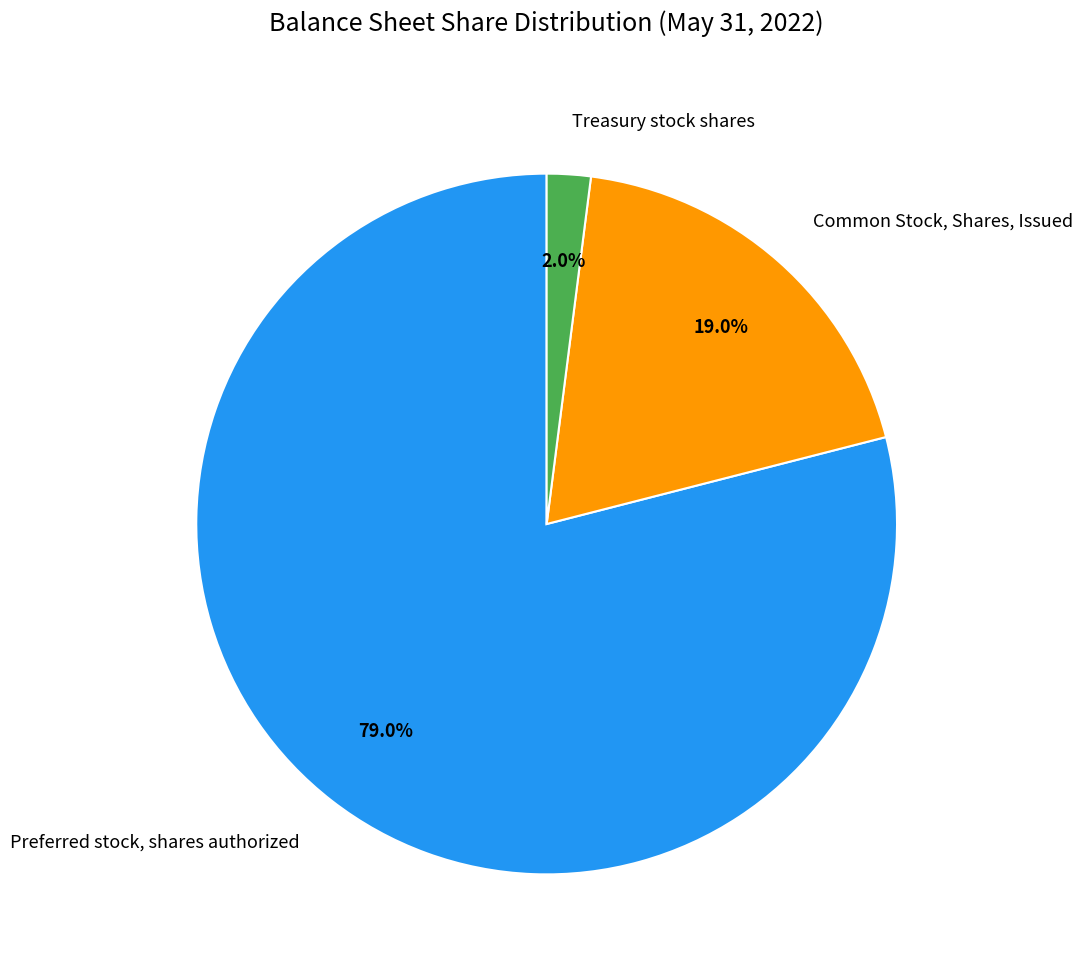

Which has a higher value, Common Stock, Shares, Issued or Preferred stock, shares authorized?

Preferred stock, shares authorized